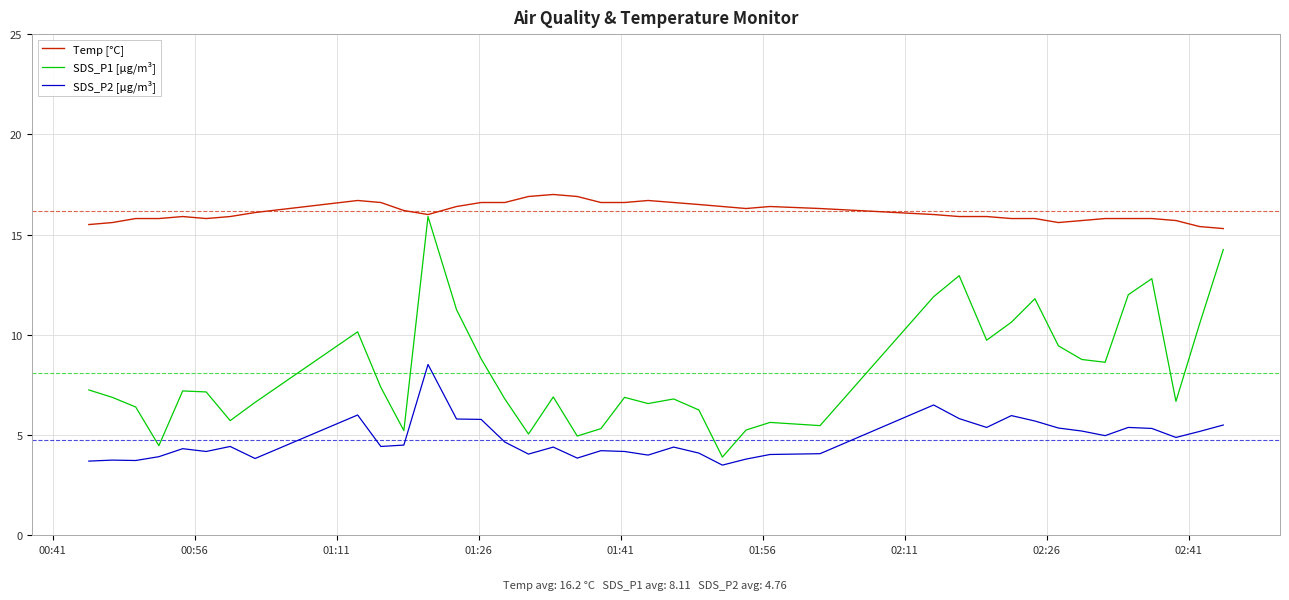

At how many categories does at least one series exceed 3?

40